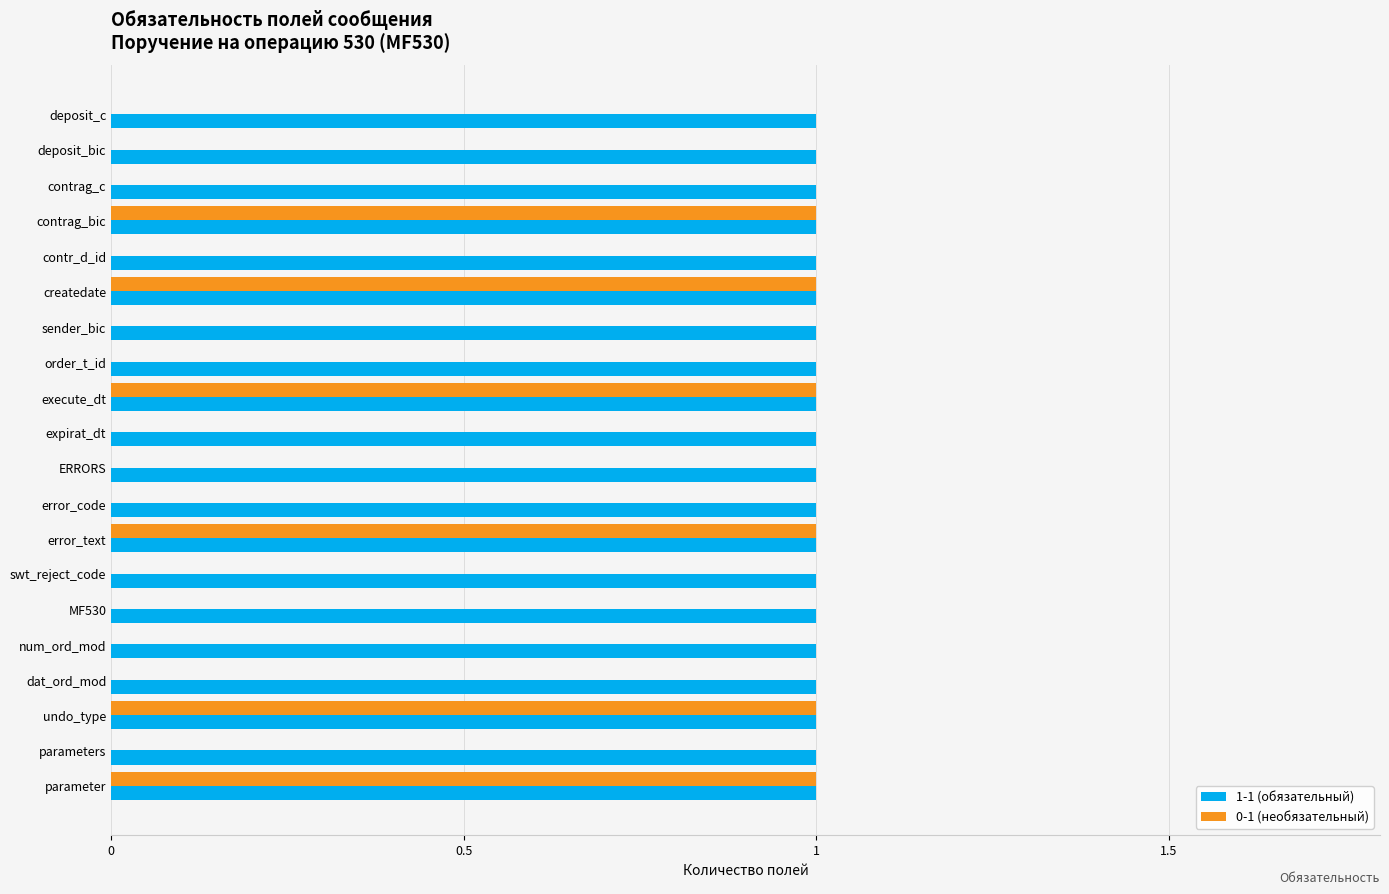

What is the highest value of the 0-1 (необязательный) series?

1